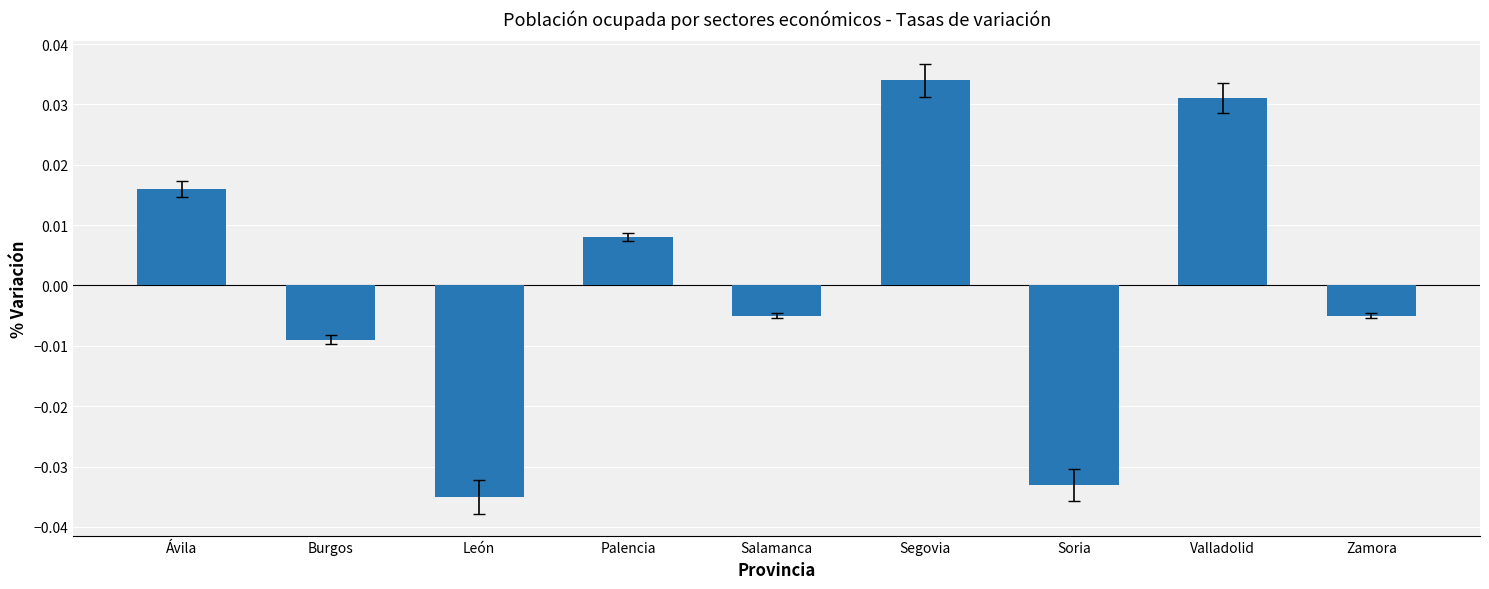

At which label does the data first exceed 0?

Ávila